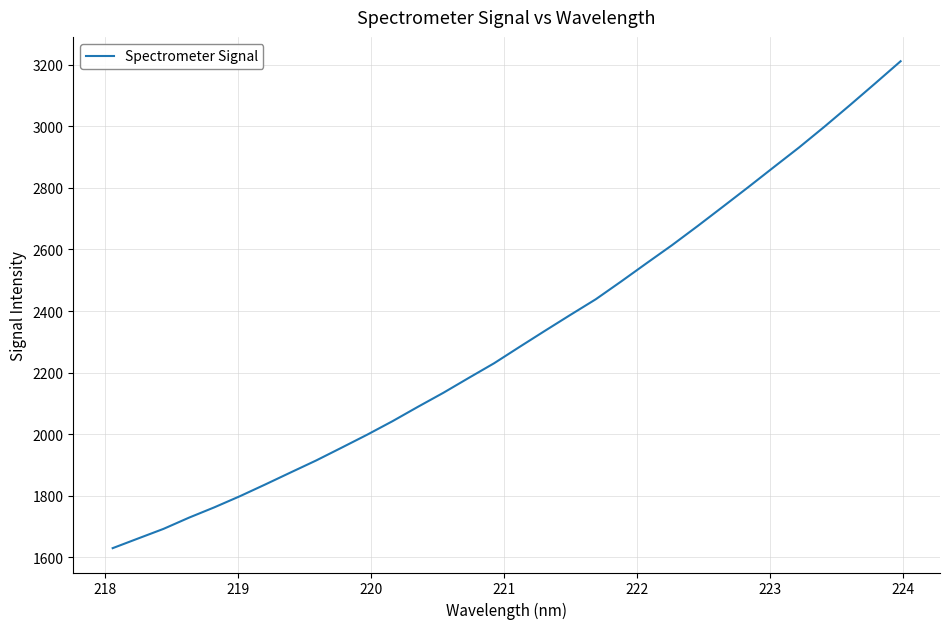

What is the maximum value shown in the chart?

3211.1